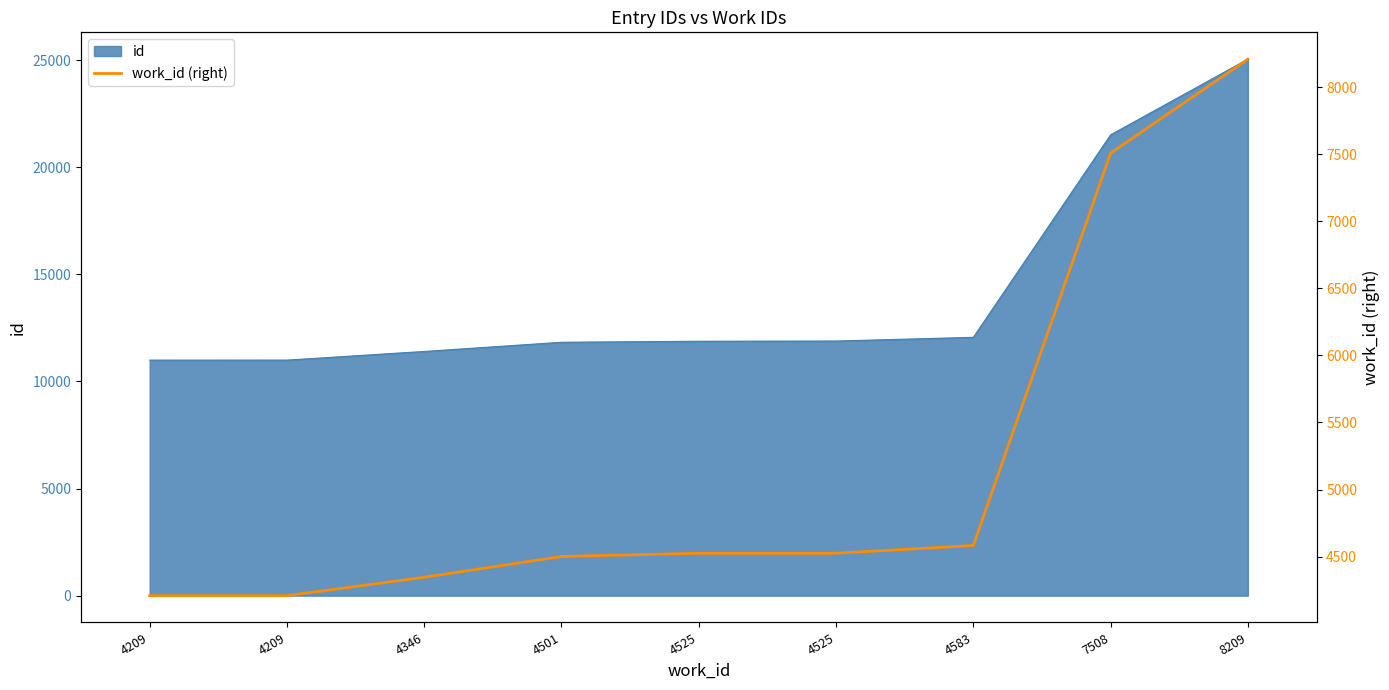

Approximately how many times larger is the value at 7508 compared to 8209?

0.9